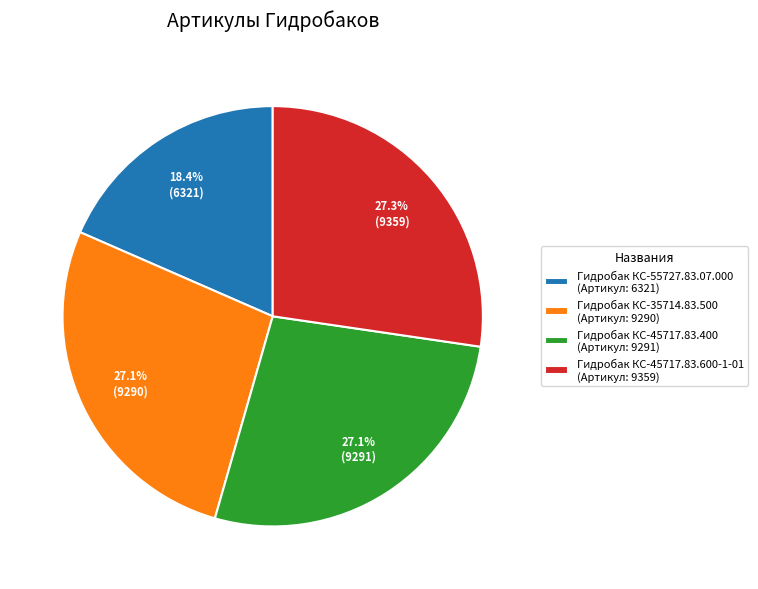

Does any single category account for the majority?

No